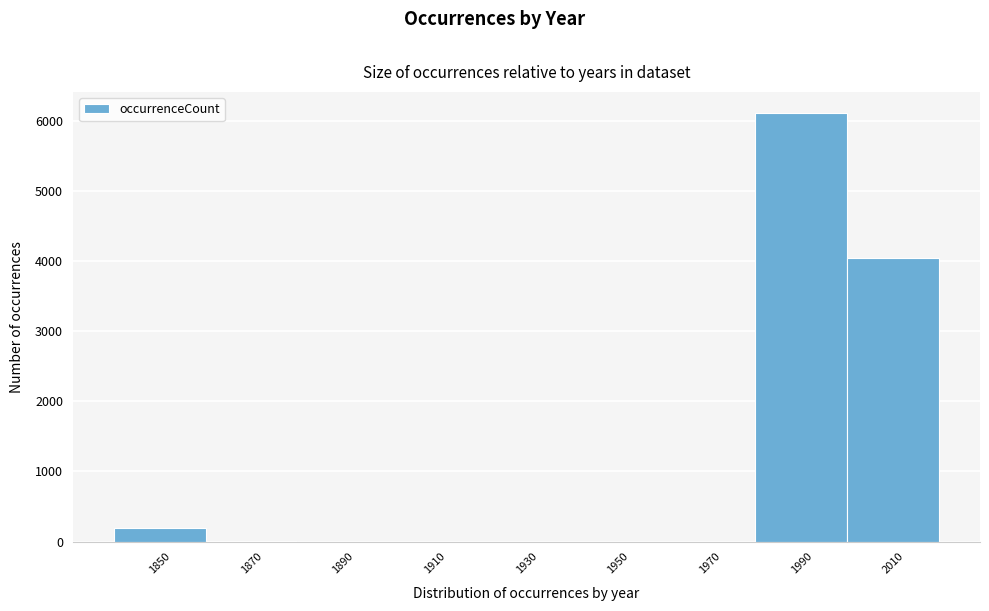

Reading left to right, transcribe this chart: for each bar, give the range it covers on the x-axis and its height. The values are not printed on the chart, so give them approximately, as read against the axis.

1840 to 1860: 200
1860 to 1880: under 100
1880 to 1900: 0
1900 to 1920: 0
1920 to 1940: 0
1940 to 1960: 0
1960 to 1980: 0
1980 to 2000: 6100
2000 to 2020: 4000